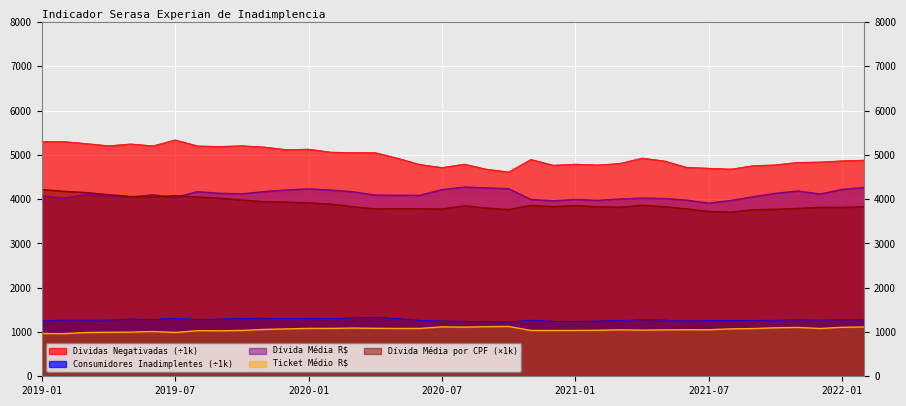

Count the number of categories in the chart.

38